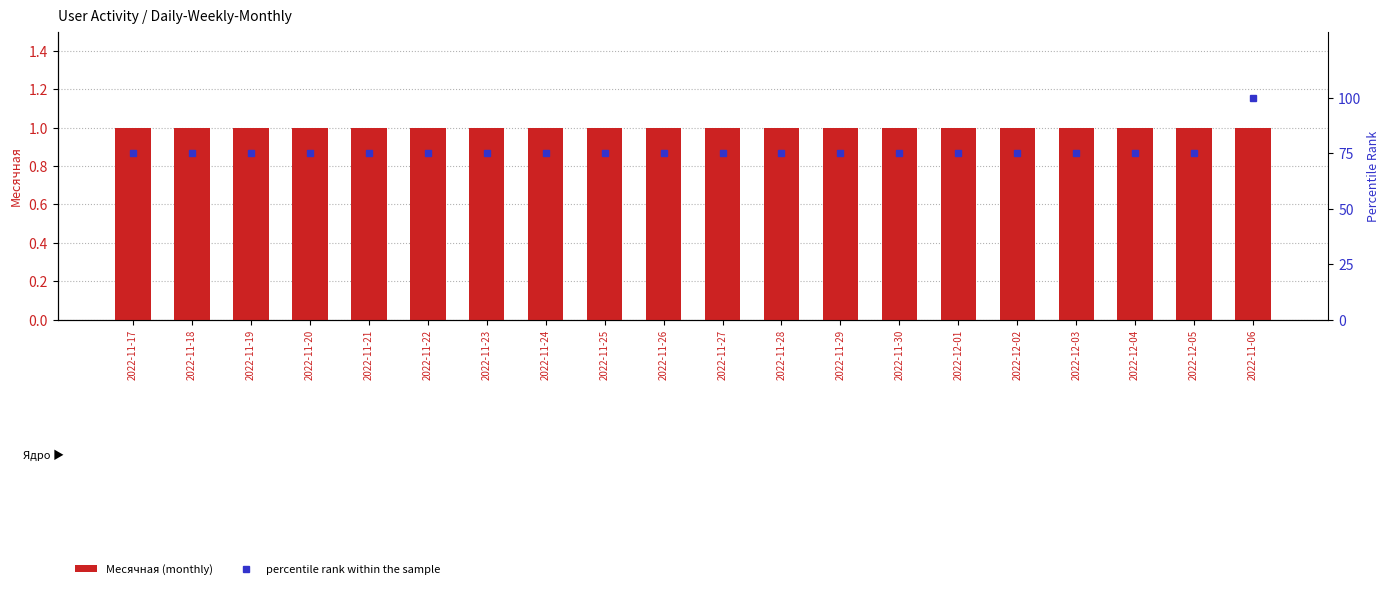

How many groups of bars are there?

20